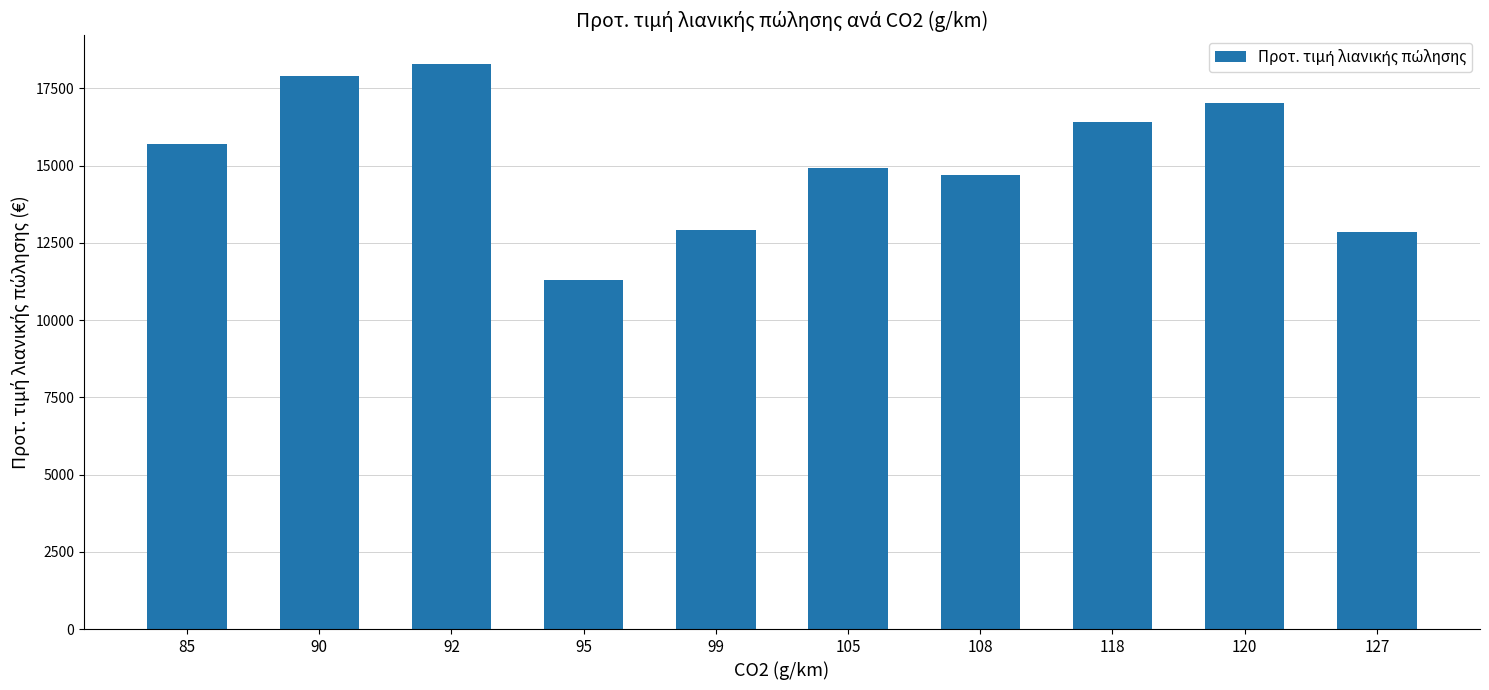

Count the number of categories in the chart.

10